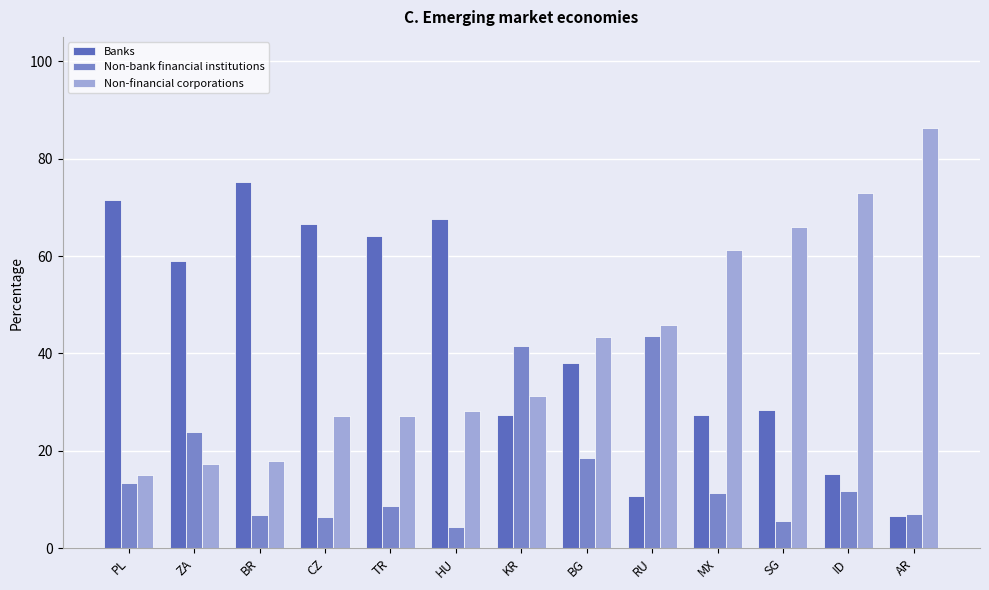

What is the label of the 2nd bar from the left?

ZA